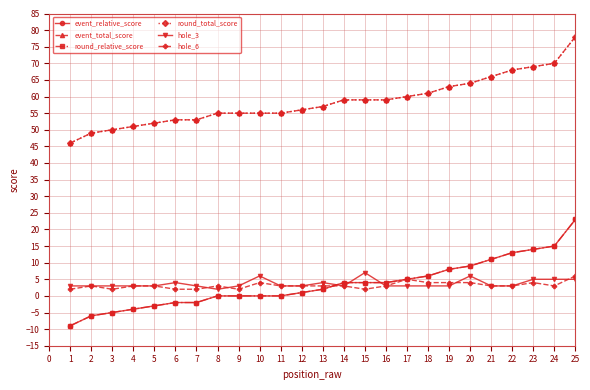

Between 2 and 16, which is larger?

16